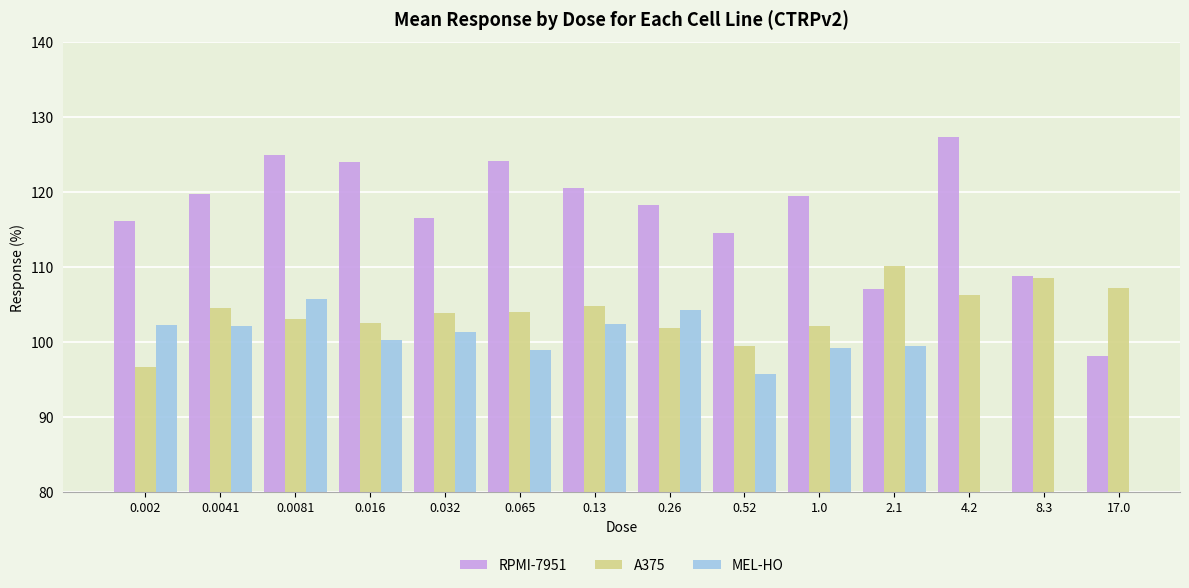

Where does the RPMI-7951 series first go above 119?

0.0041